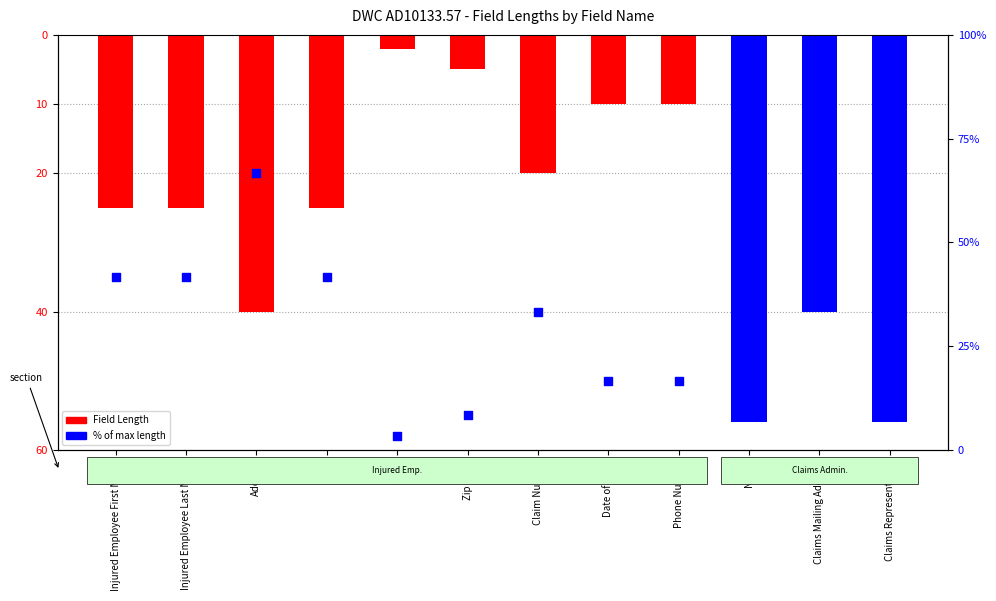

Which series contains the lowest Y value?

Field Length